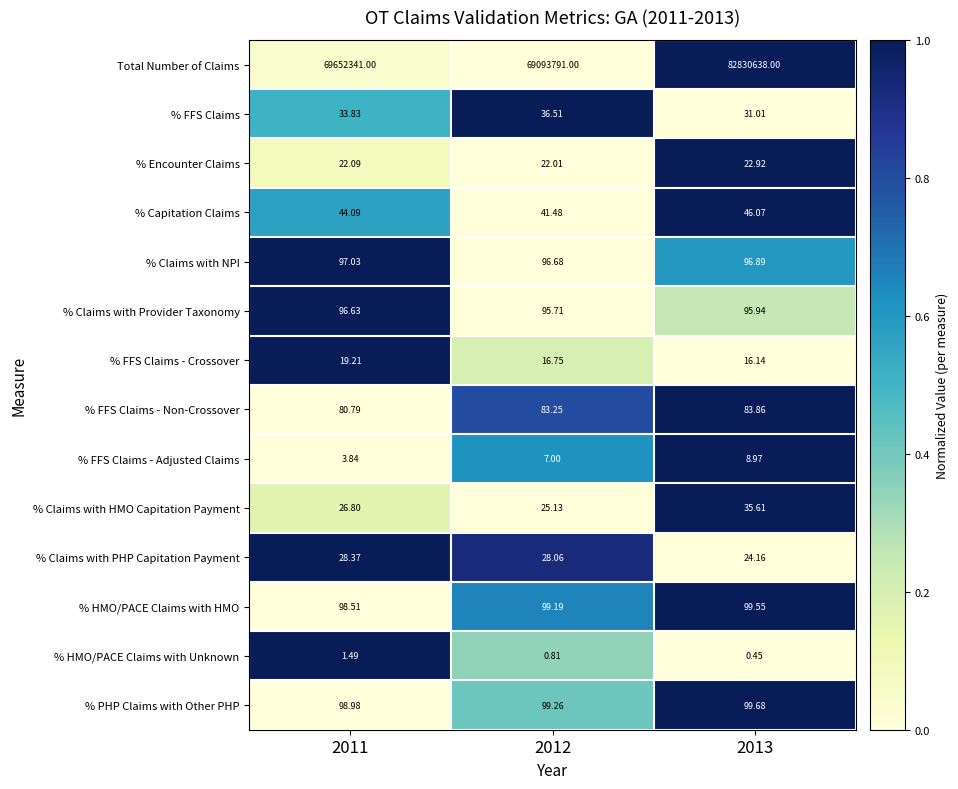

Which series changed the most between 2011 and 2012?

Total Number of Claims